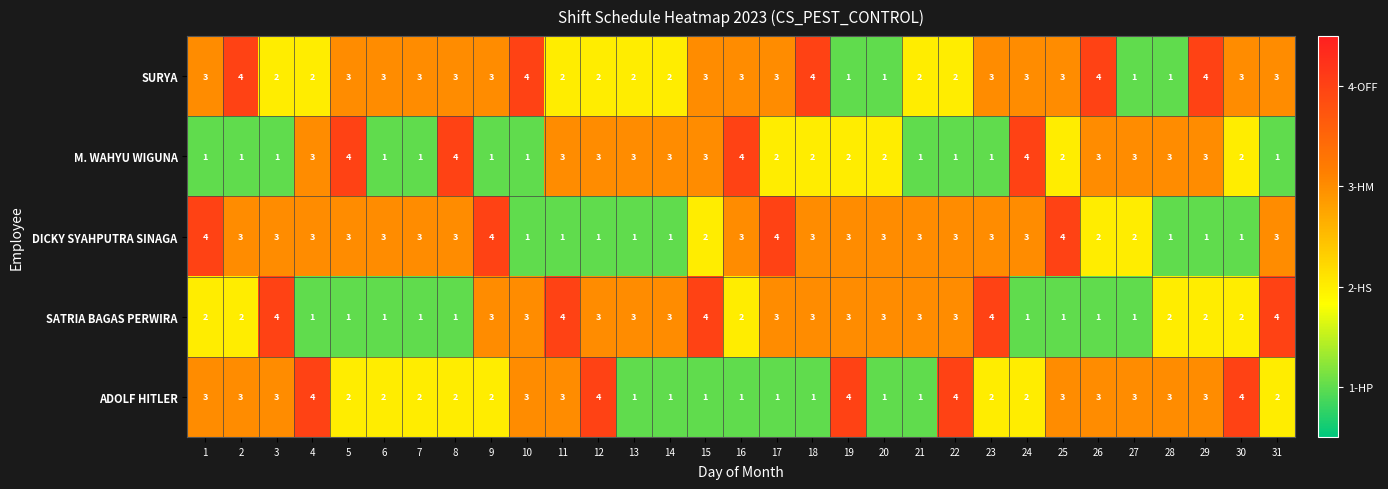

Where does the SATRIA BAGAS PERWIRA series first go above 3?

3